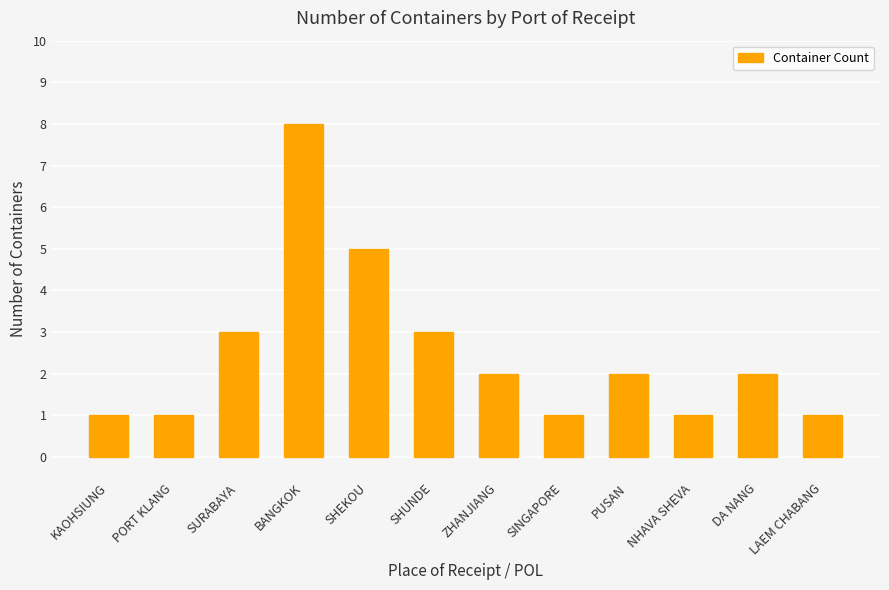

What is the change in value from BANGKOK to LAEM CHABANG?

-7